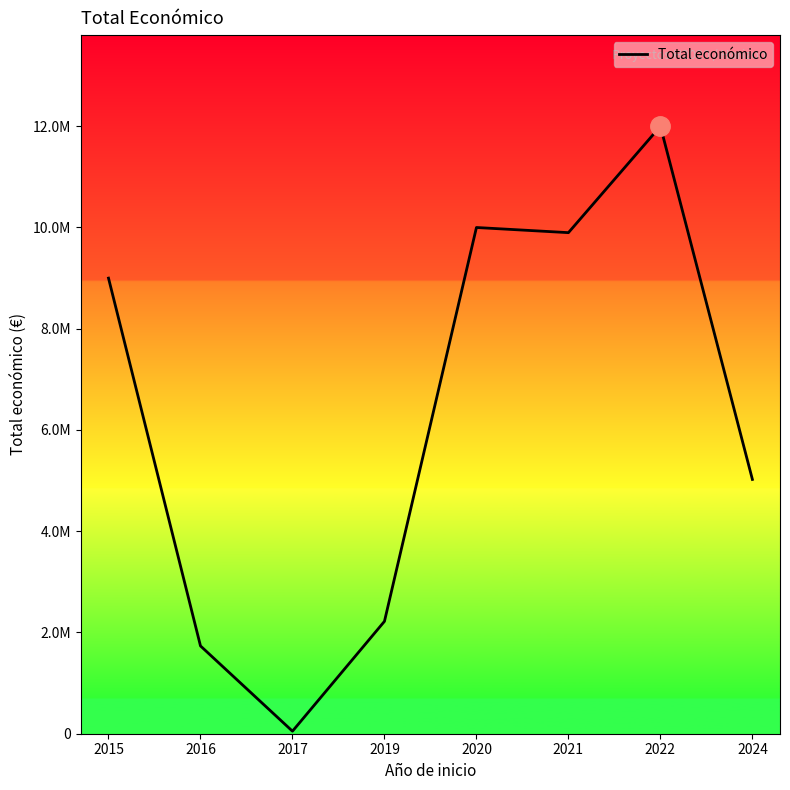

Is this an area chart (filled region under the line)?

Yes